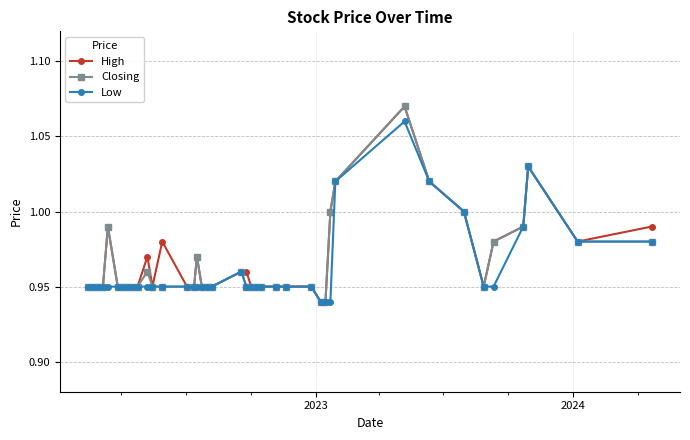

True or false: High has more than 2 interior local peaks.

True